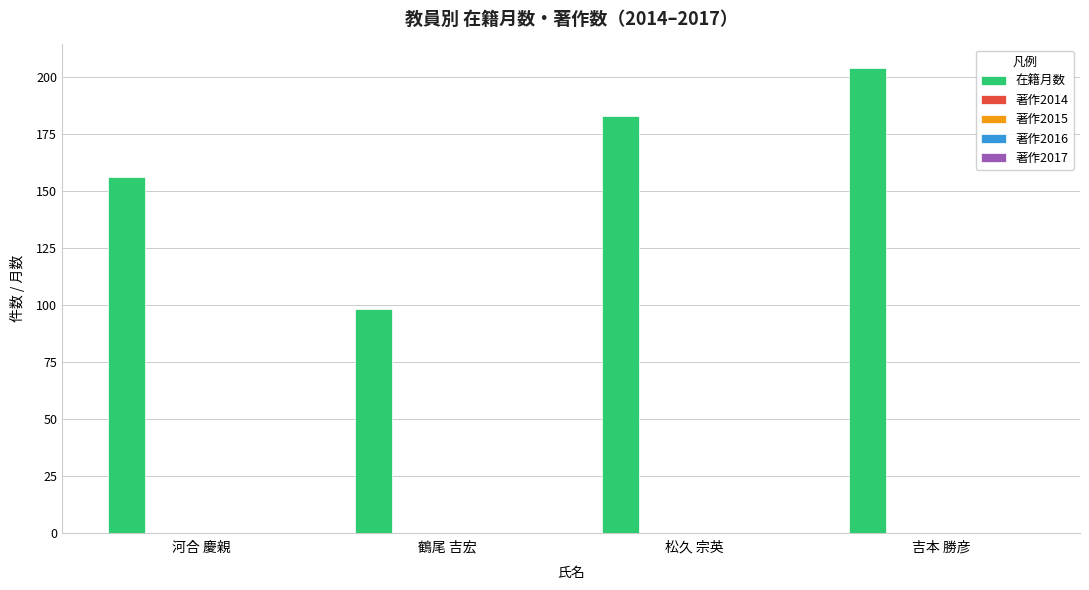

What is the minimum value shown in the chart?

98